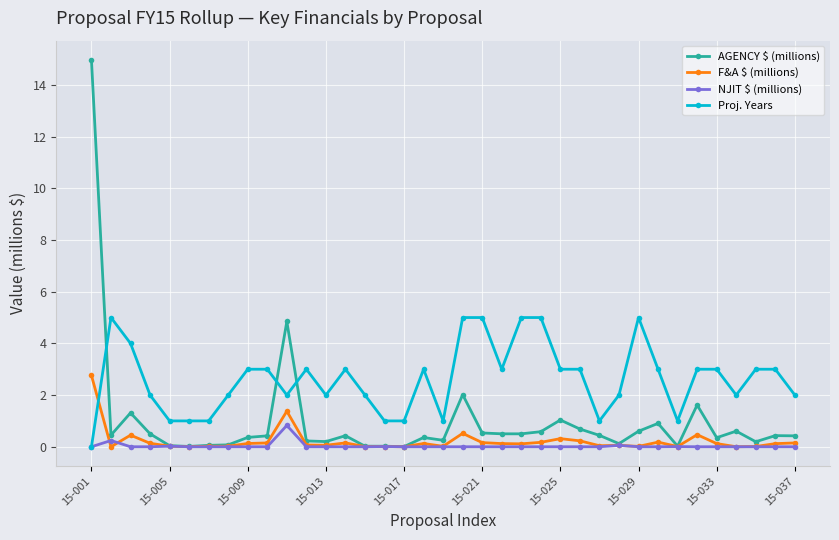

How many intersections are there between Proj. Years and F&A $ (millions)?

1